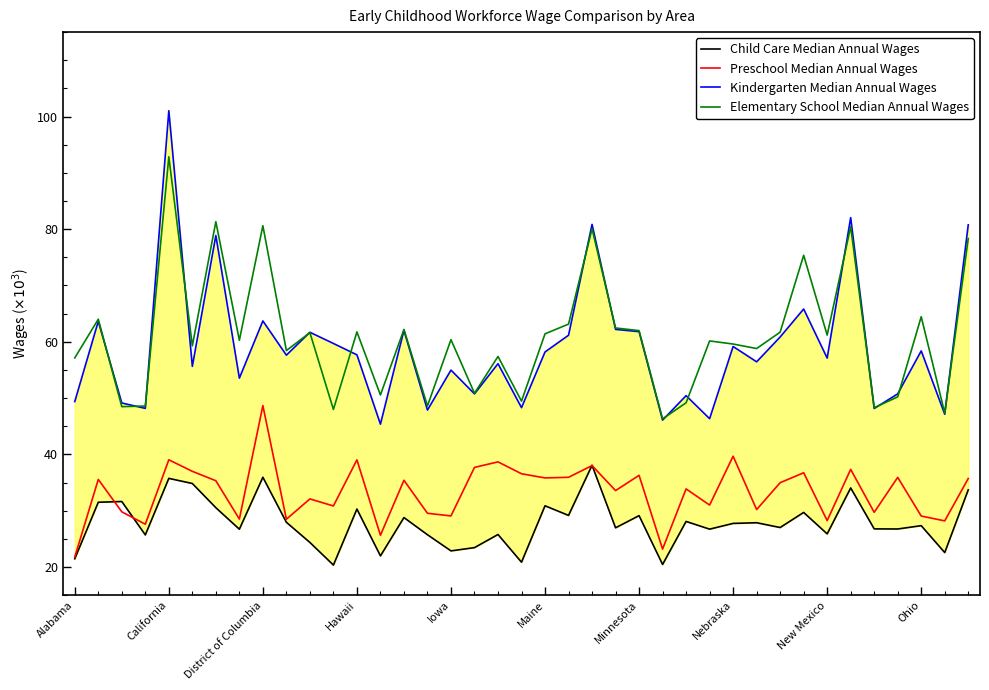

What is the approximate value of Elementary School Median Annual Wages at Iowa?

60380